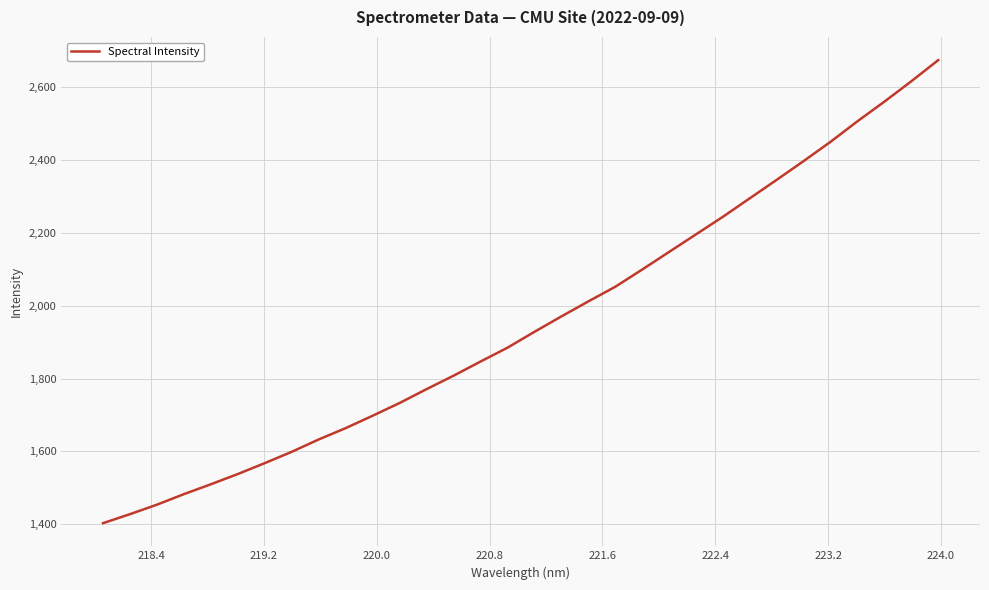

What is the smallest value displayed?

1402.9